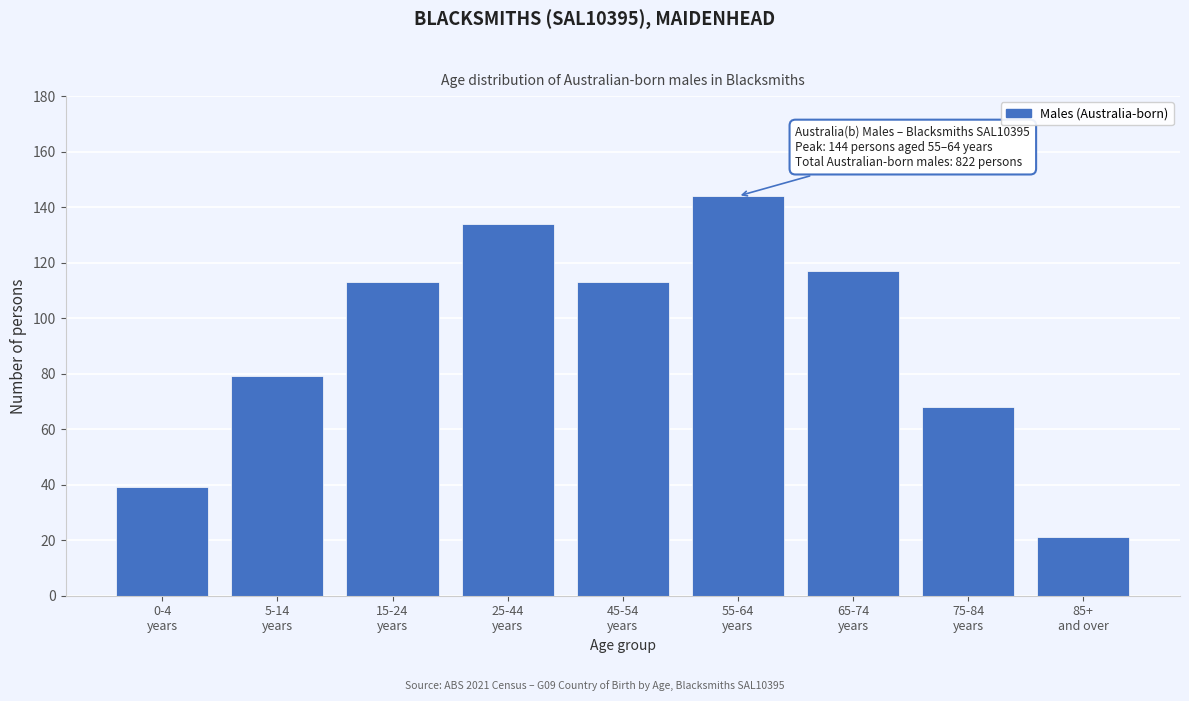

Reading right to left, list all the values displayed in this chart.

21	68	117	144	113	134	113	79	39